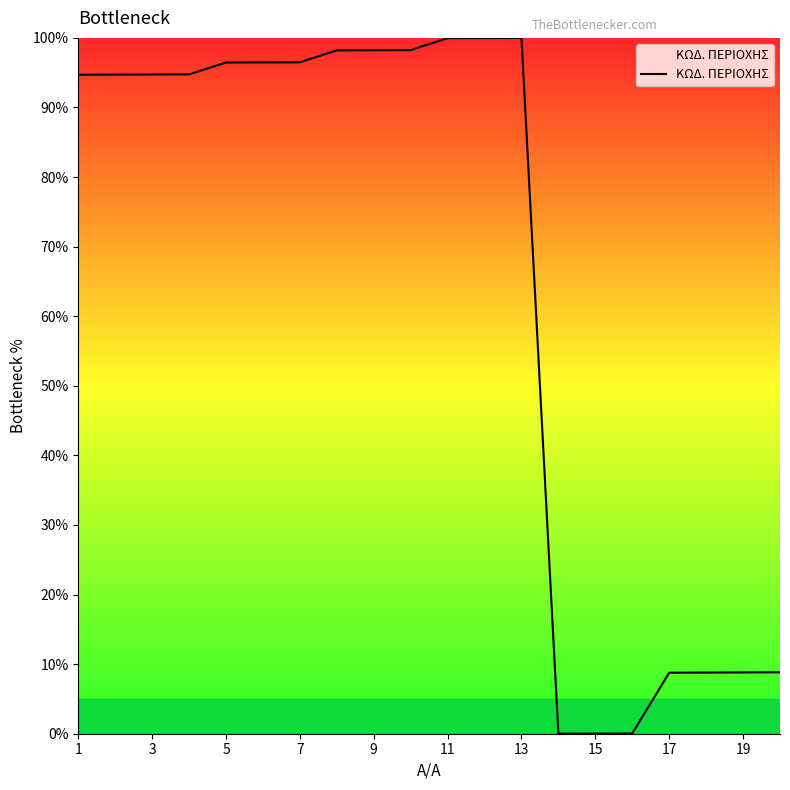

What is the maximum value shown in the chart?

100.0